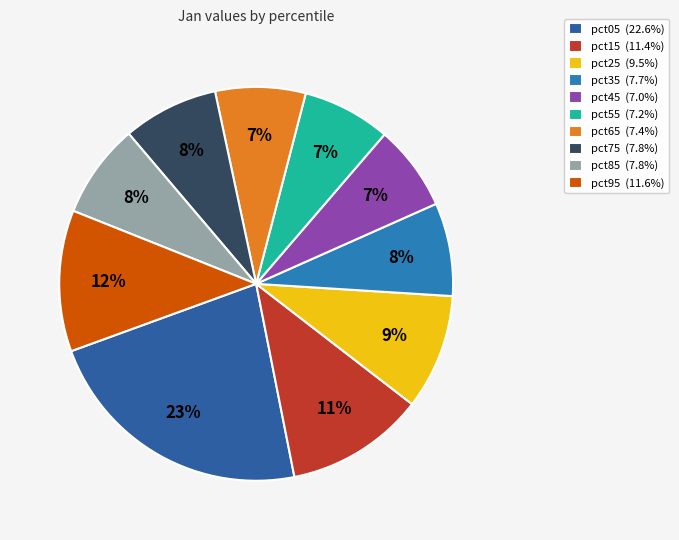

To the nearest percent, what is the average slice percentage?

10%